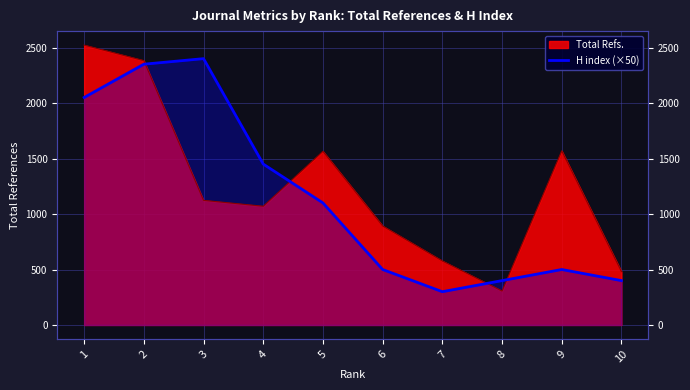

Reading right to left, what are all the values shown in this chart?

10=400	9=500	8=400	7=300	6=500	5=1100	4=1450	3=2400	2=2350	1=2050